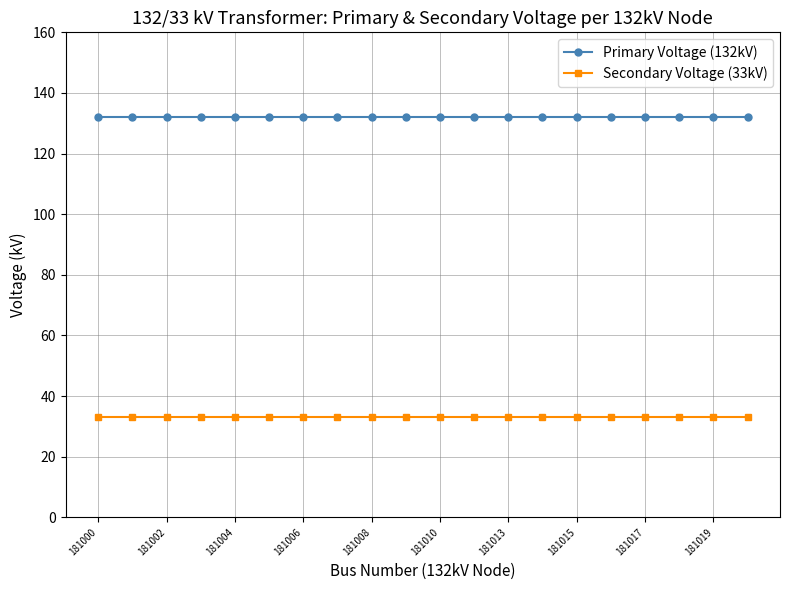

At how many categories does at least one series exceed 48?

20